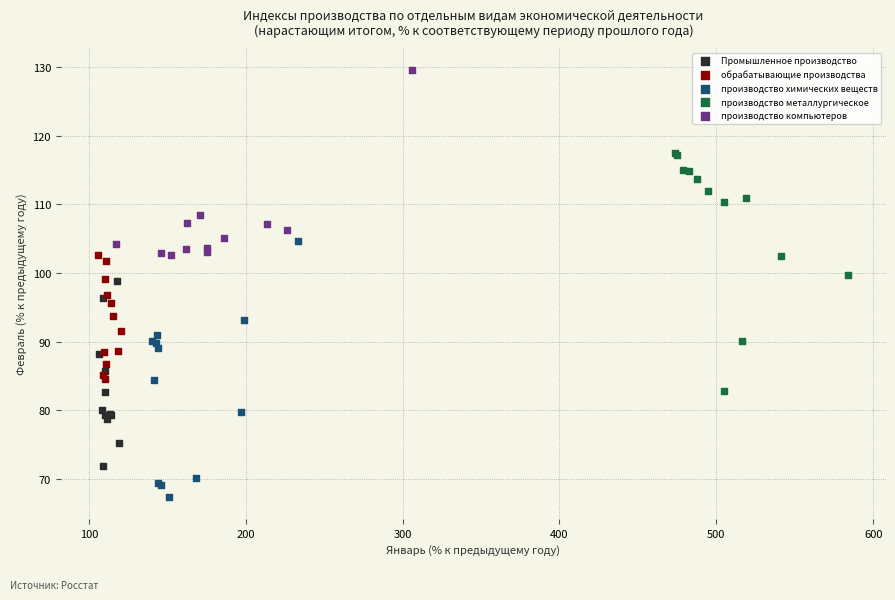

Which series contains the lowest Y value?

производство химических веществ